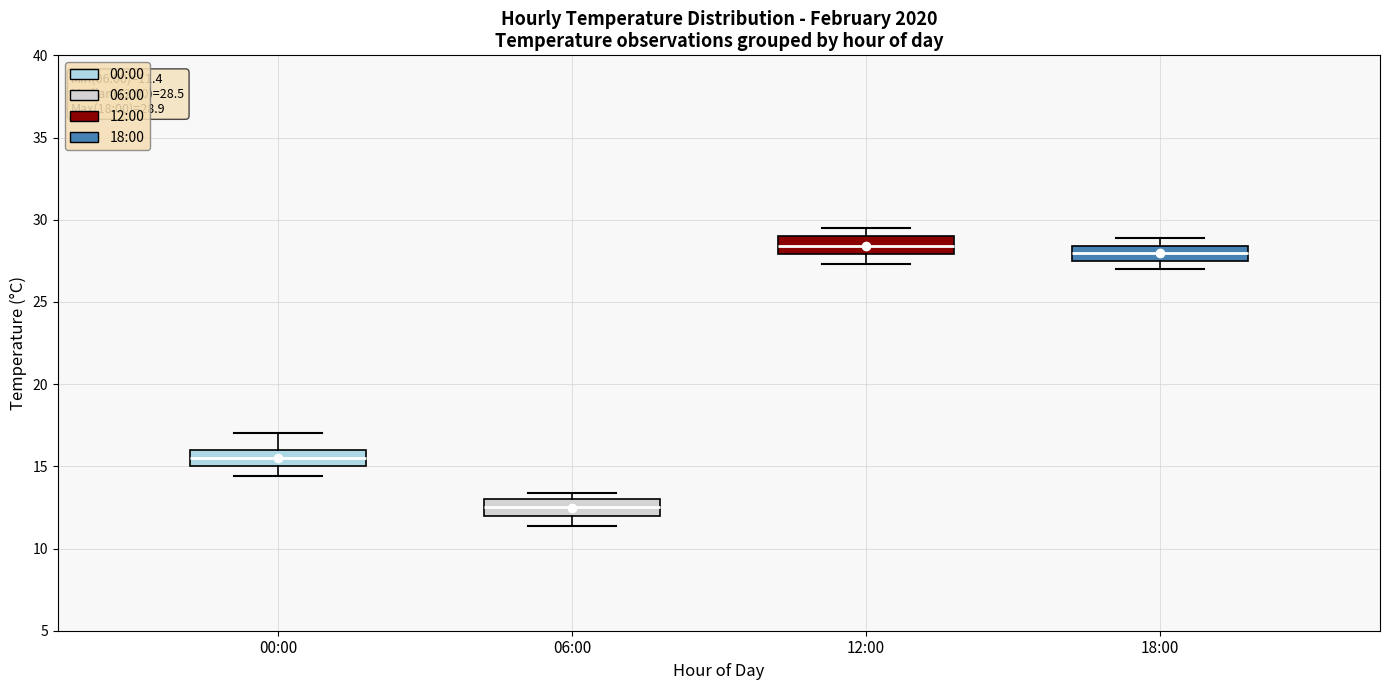

Which box has the lowest median line?

06:00